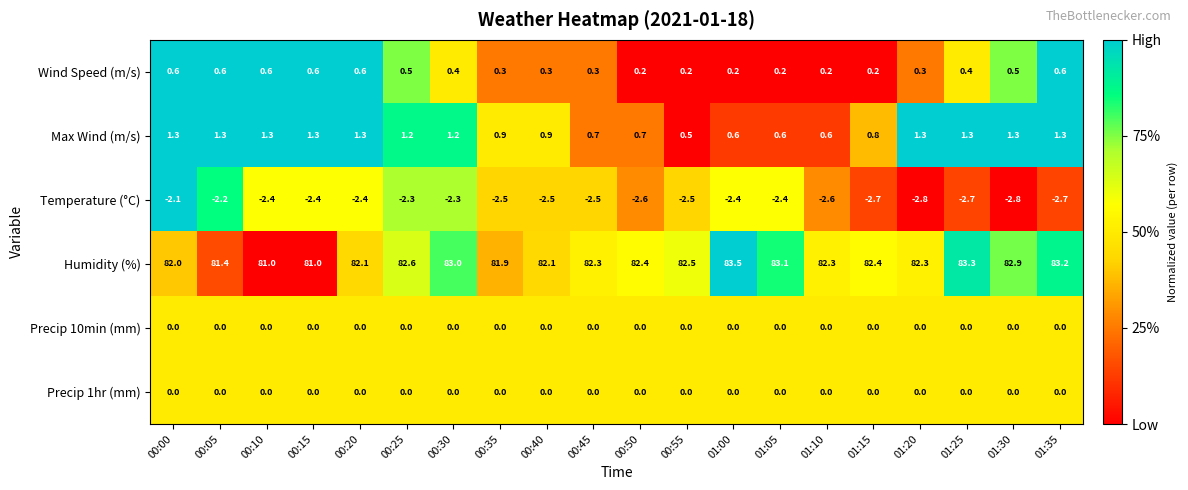

The Humidity (%) series shows 107.7 at 00:10. True or false?

False